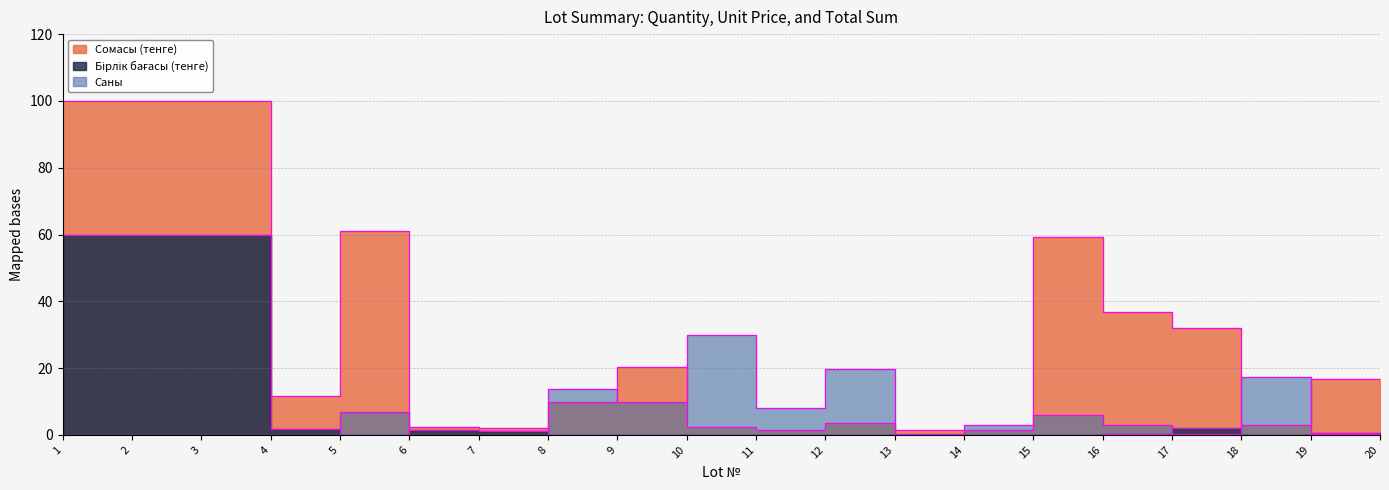

What is the difference between the second highest and minimum values in the Сомасы (тенге) series?

98.7